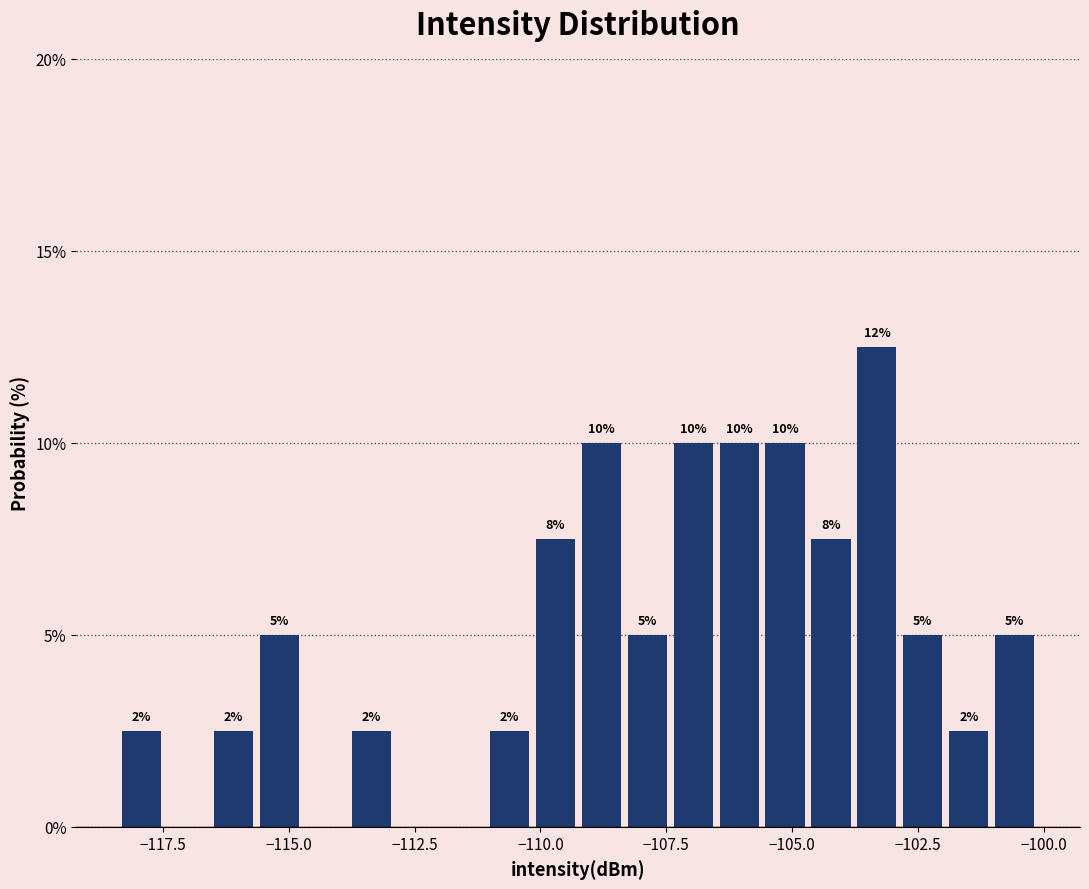

Read against the x-axis, roughly where is the centre of the tallest bar?

-103.5